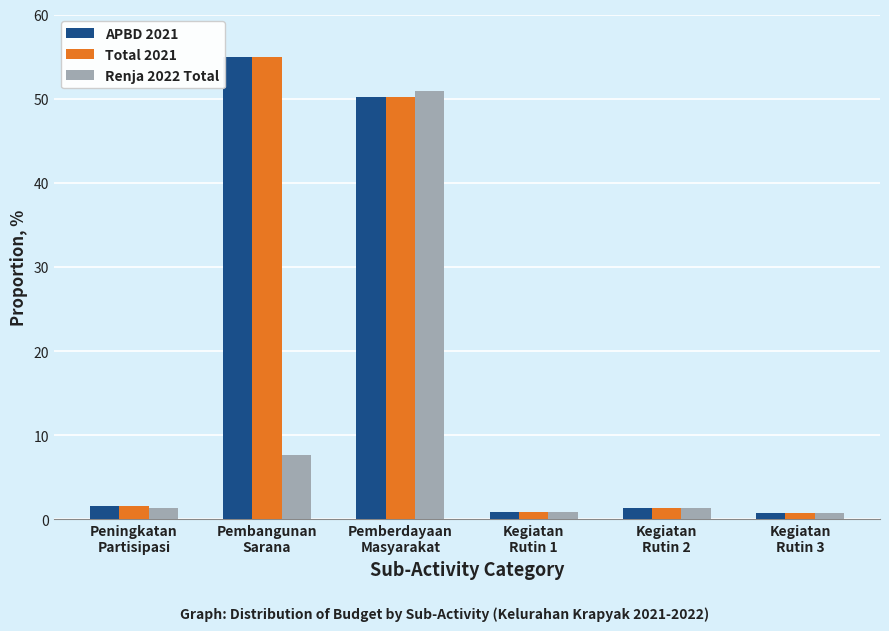

What is the value of the APBD 2021 bar at the 2nd from the left?

55.0